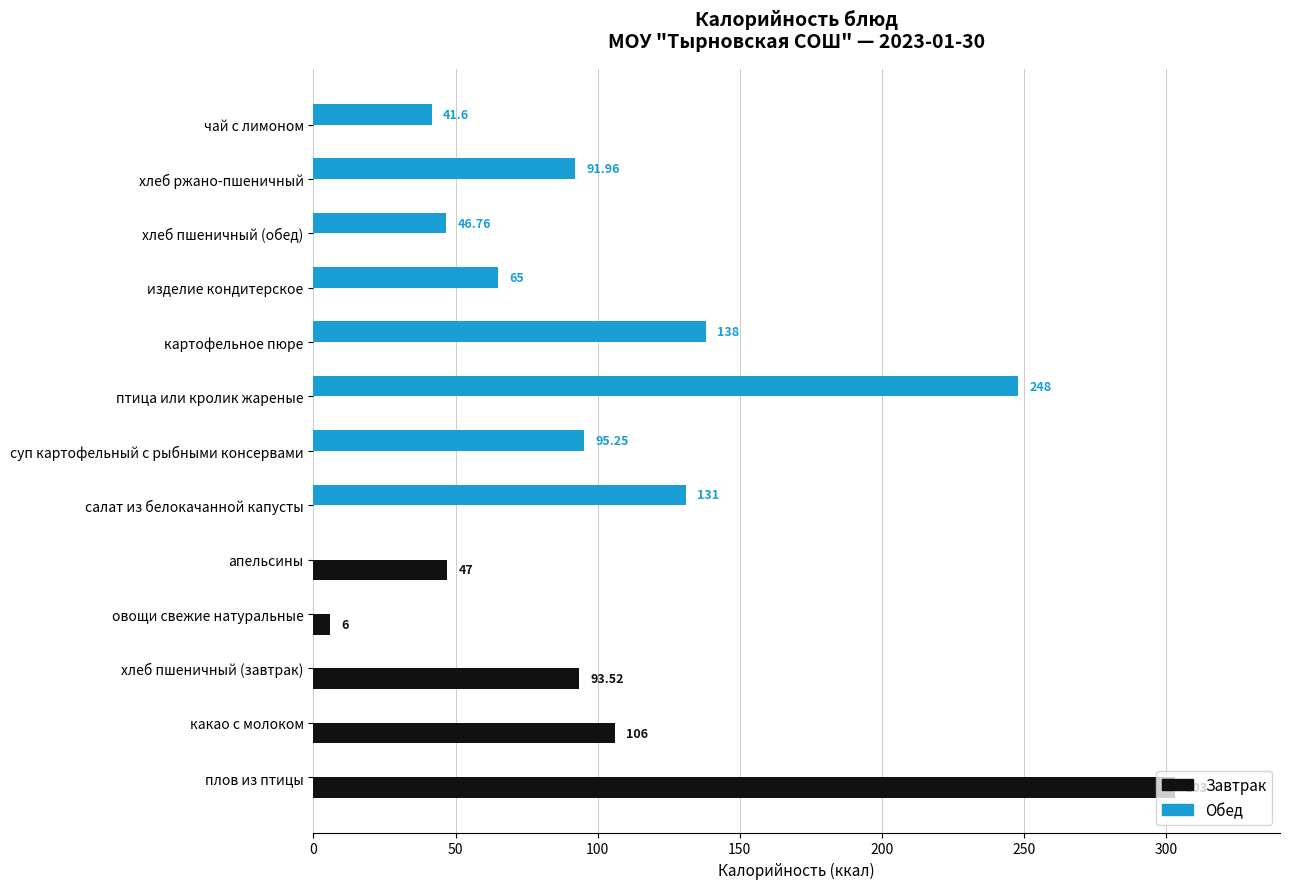

What is the sum of all Обед values?

857.6